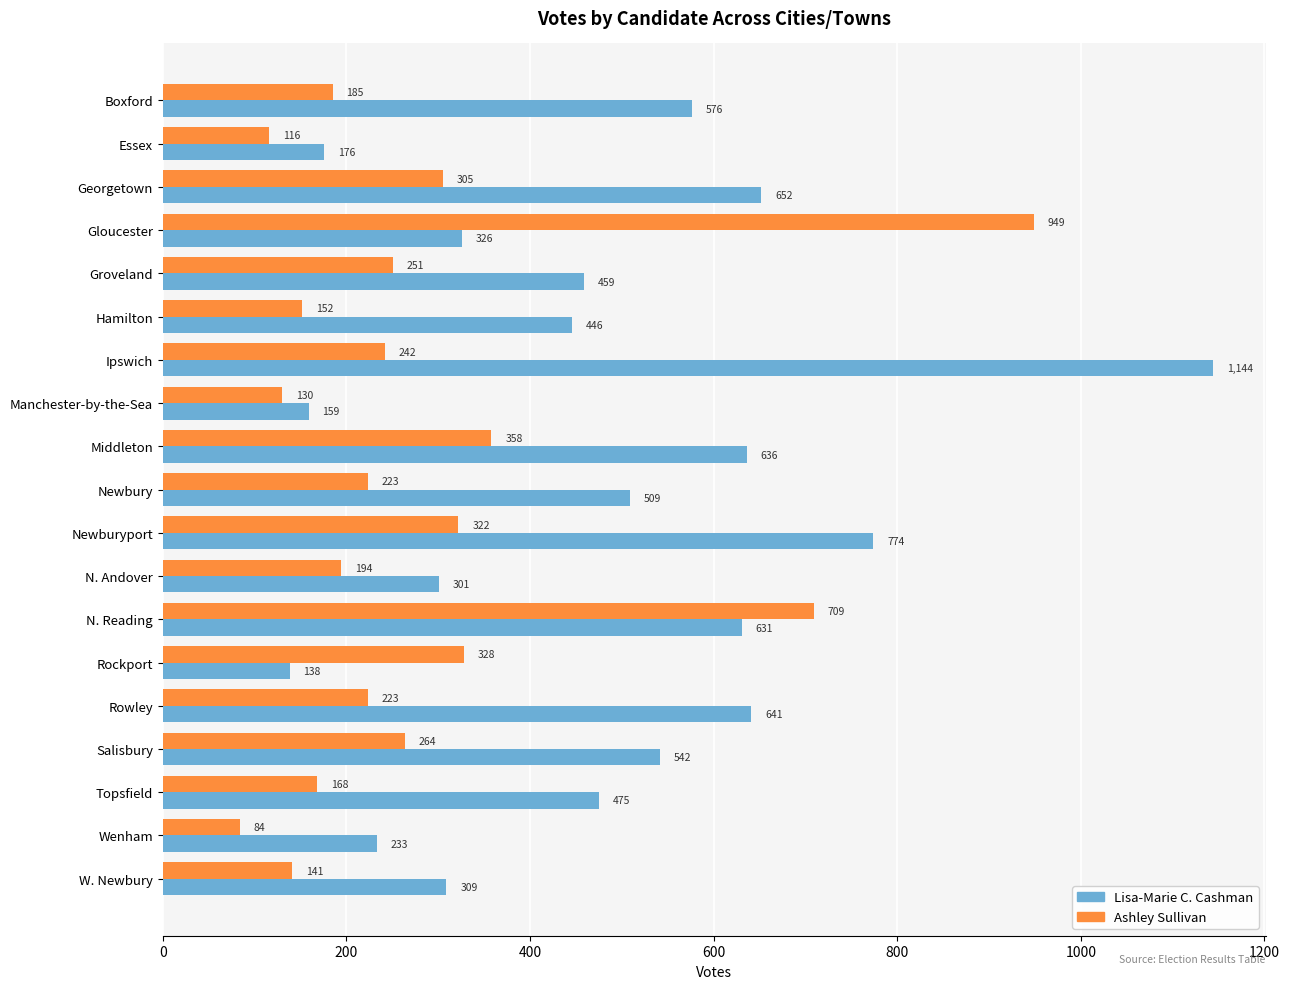

What is the sum of all Lisa-Marie C. Cashman values?

9127